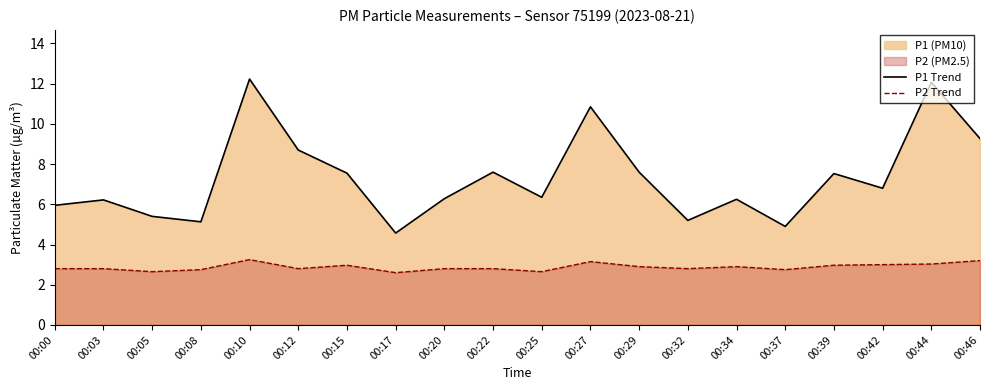

What is the total value across all series at 00:25?

9.0